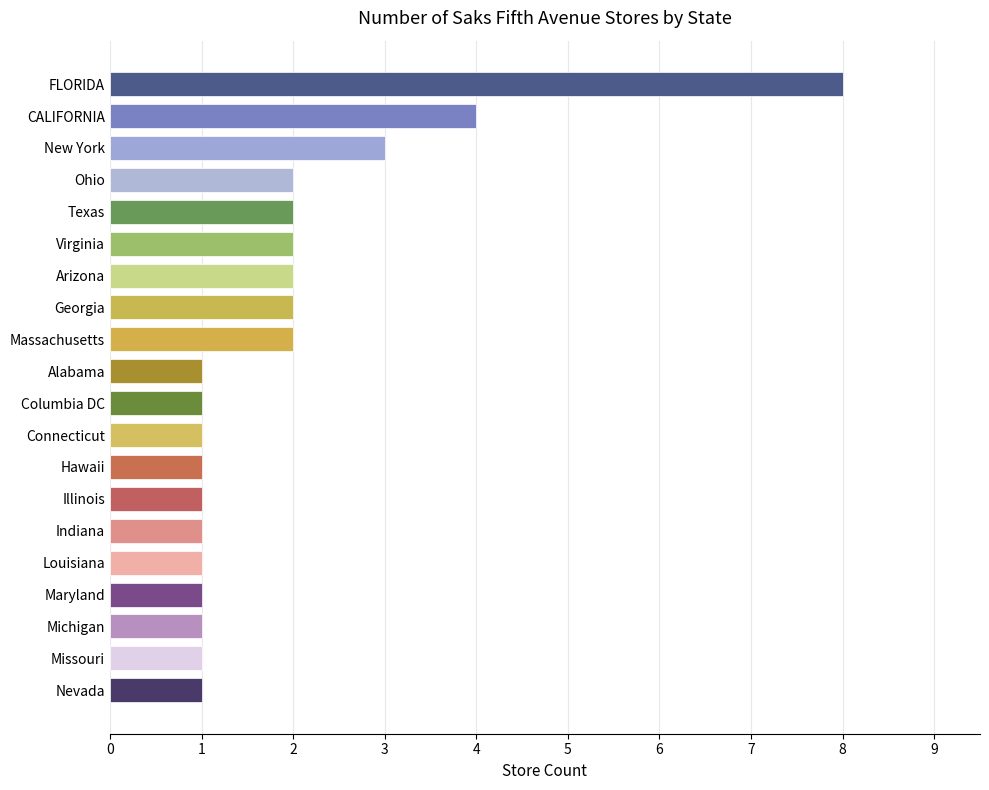

Which has a higher value, FLORIDA or Hawaii?

FLORIDA